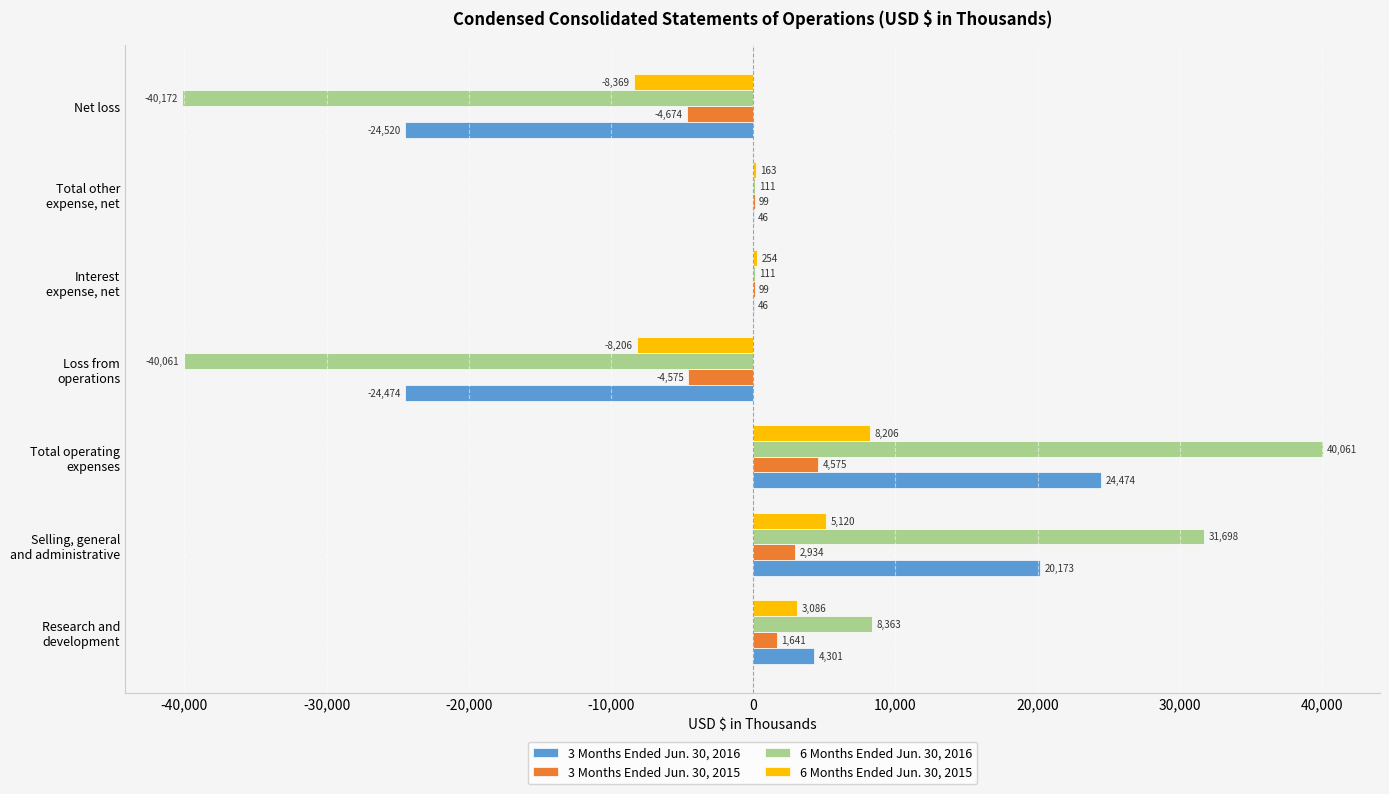

The 3 Months Ended Jun. 30, 2015 series shows -4674 at Net loss. True or false?

True